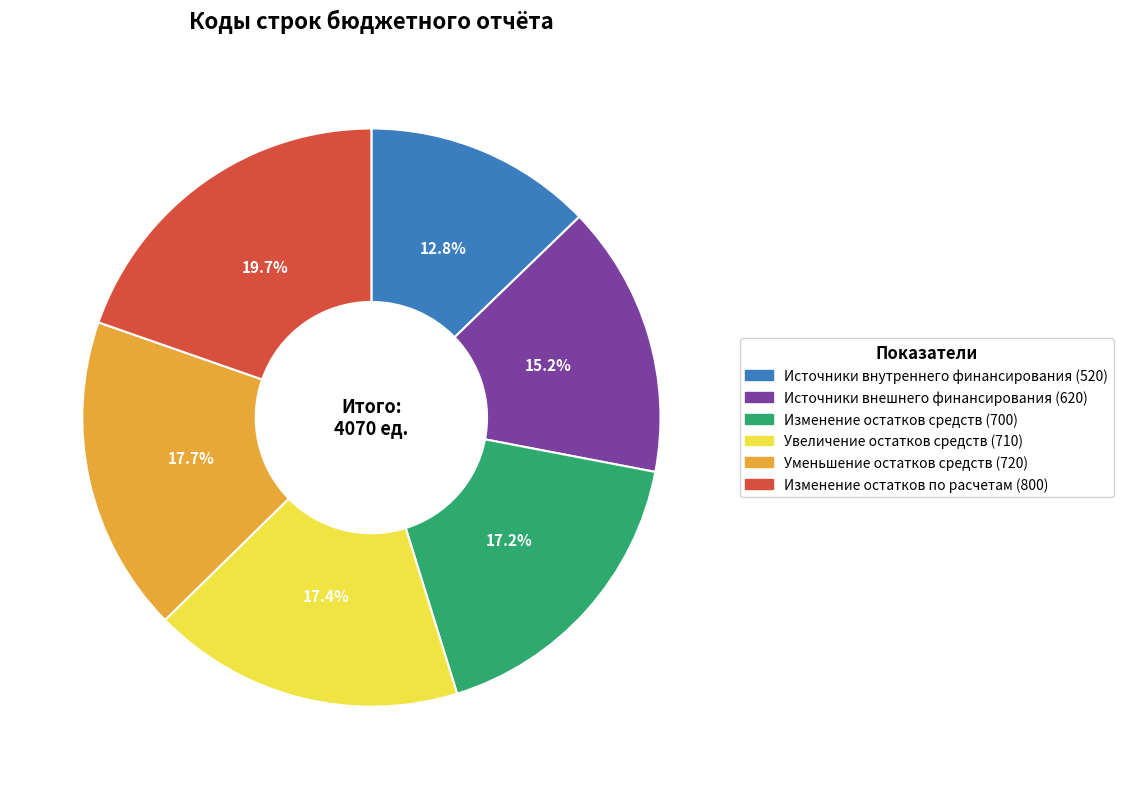

To the nearest percent, what is the difference between the Изменение остатков средств (700) and Источники внешнего финансирования (620) slice percentages?

2%